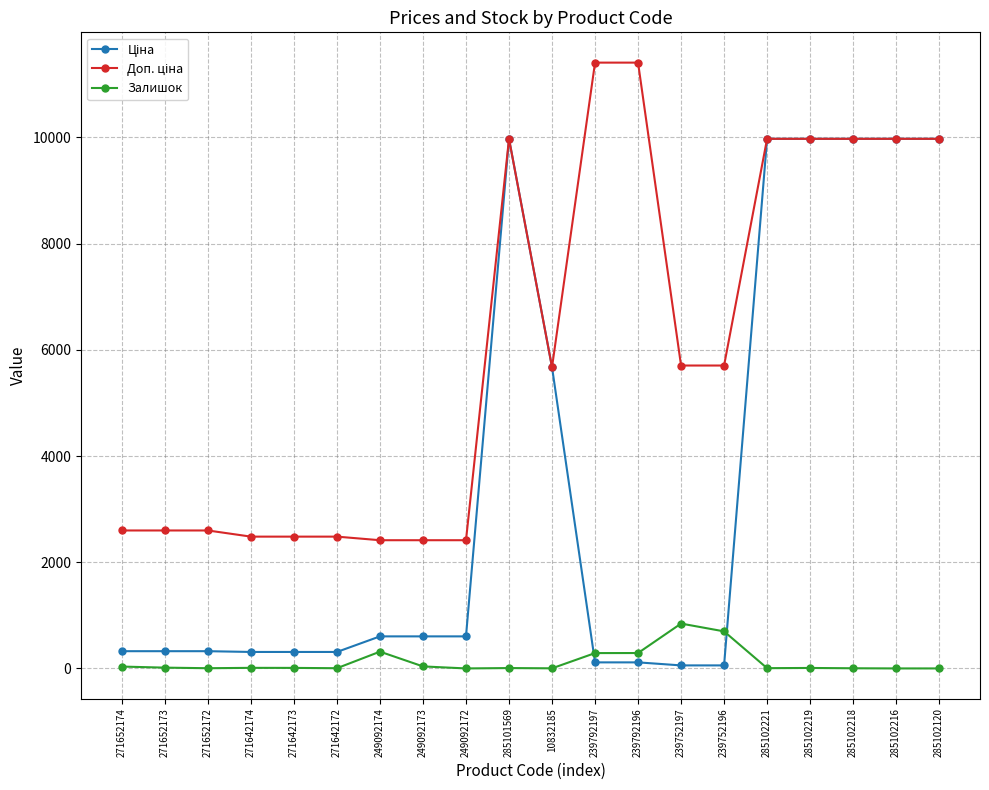

How many series are shown in this chart?

3